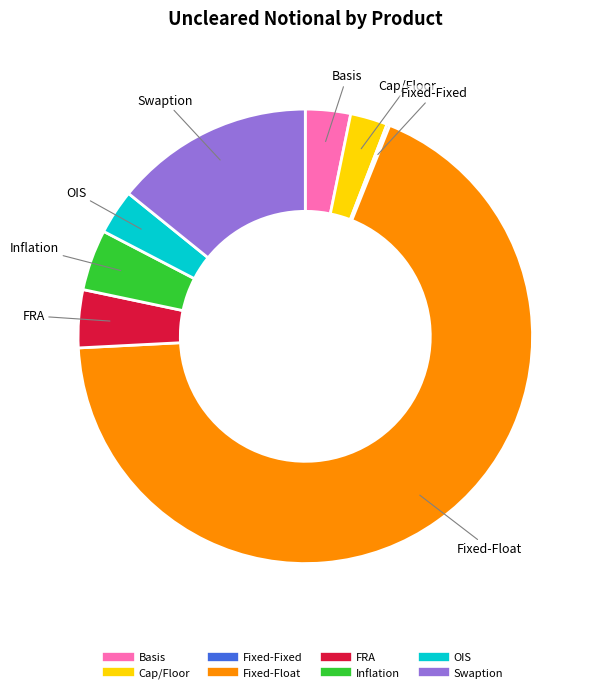

True or false: OIS accounts for 16% of the total.

False